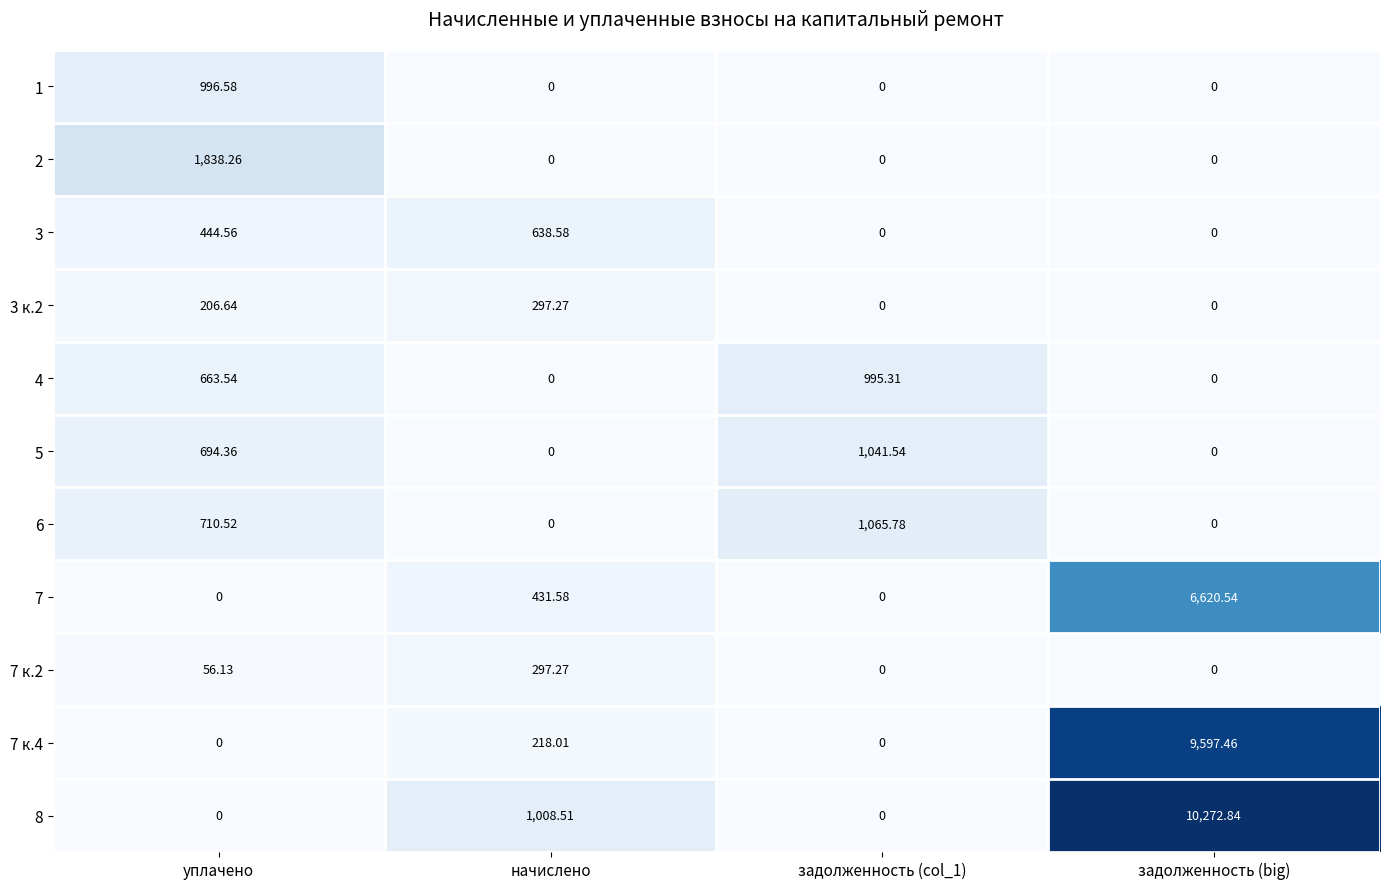

Between начислено and задолженность (col_1), which series saw the biggest shift?

6